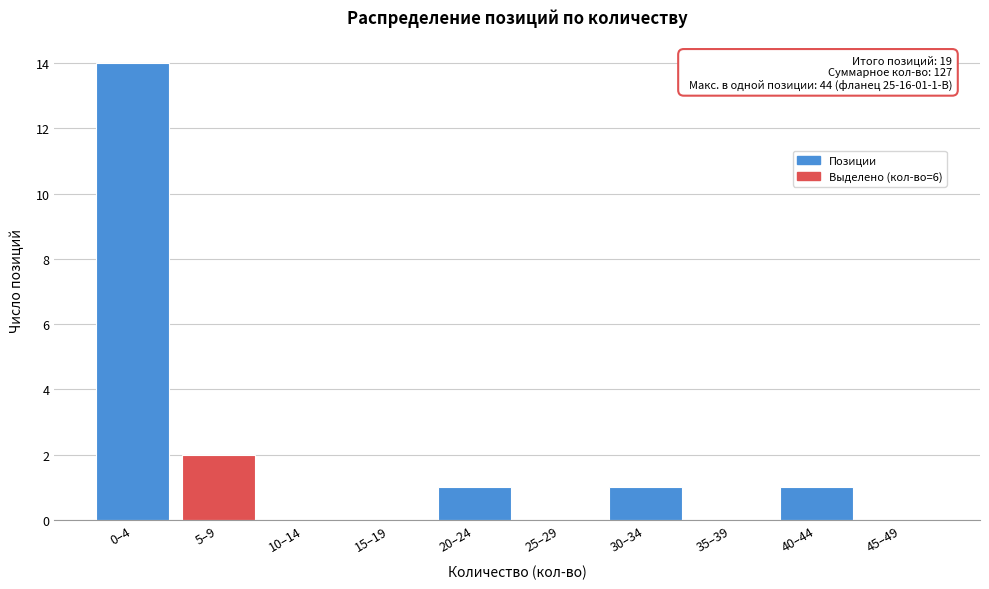

Reading left to right, list all the values displayed in this chart.

0–4=14	5–9=2	10–14=0	15–19=0	20–24=1	25–29=0	30–34=1	35–39=0	40–44=1	45–49=0